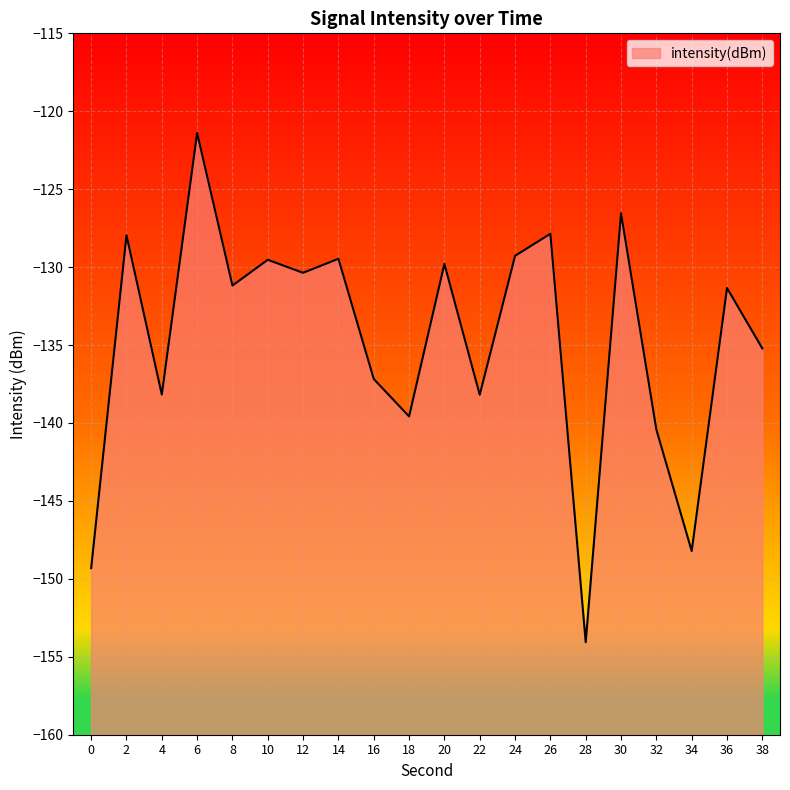

What is the greatest value displayed?

-121.4